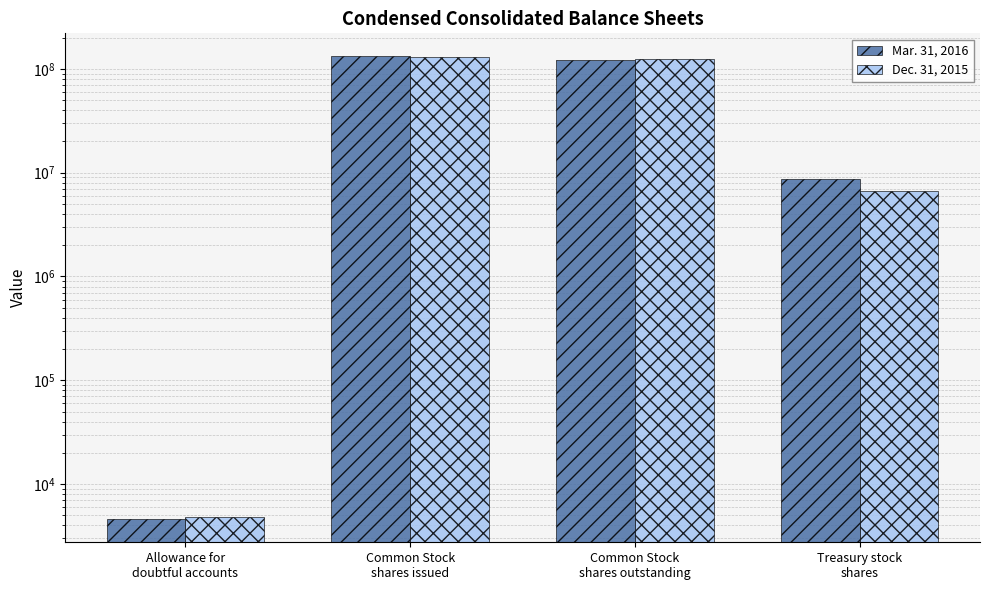

What is the greatest value displayed?

131578163